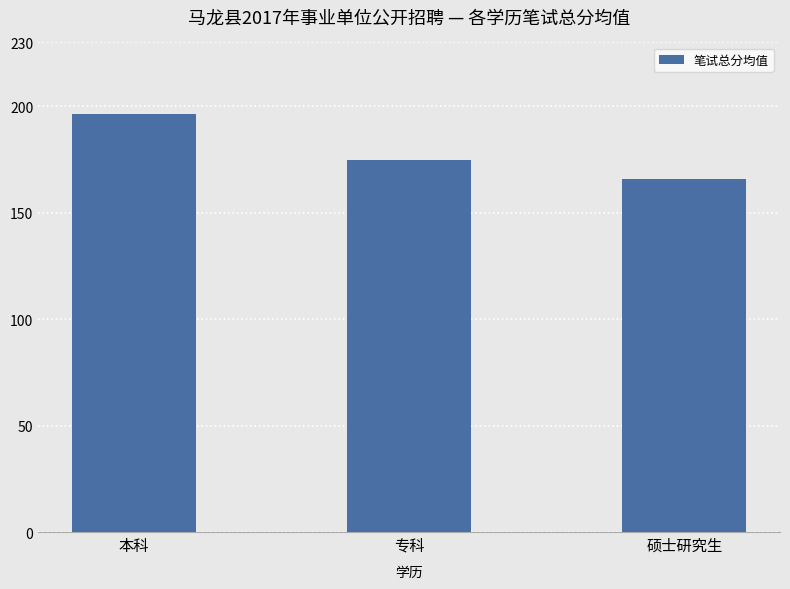

Which label corresponds to the smallest value in the chart?

硕士研究生